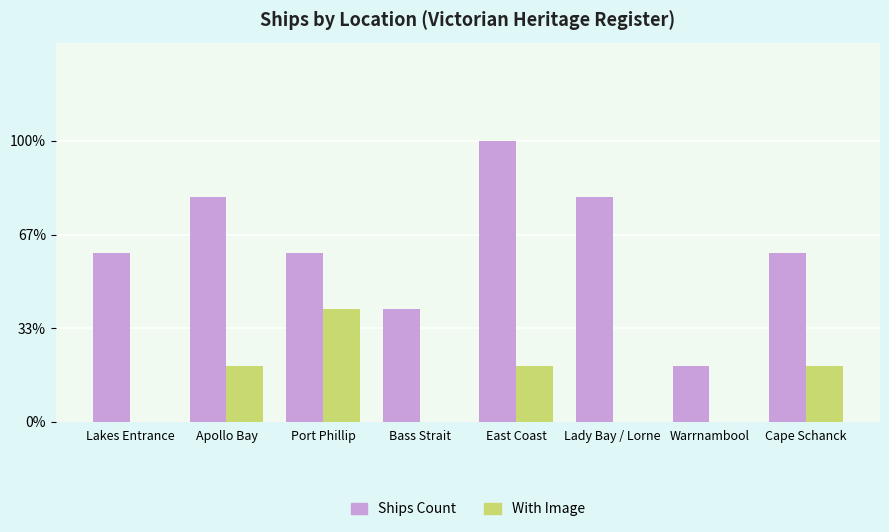

Are the bars horizontal?

No